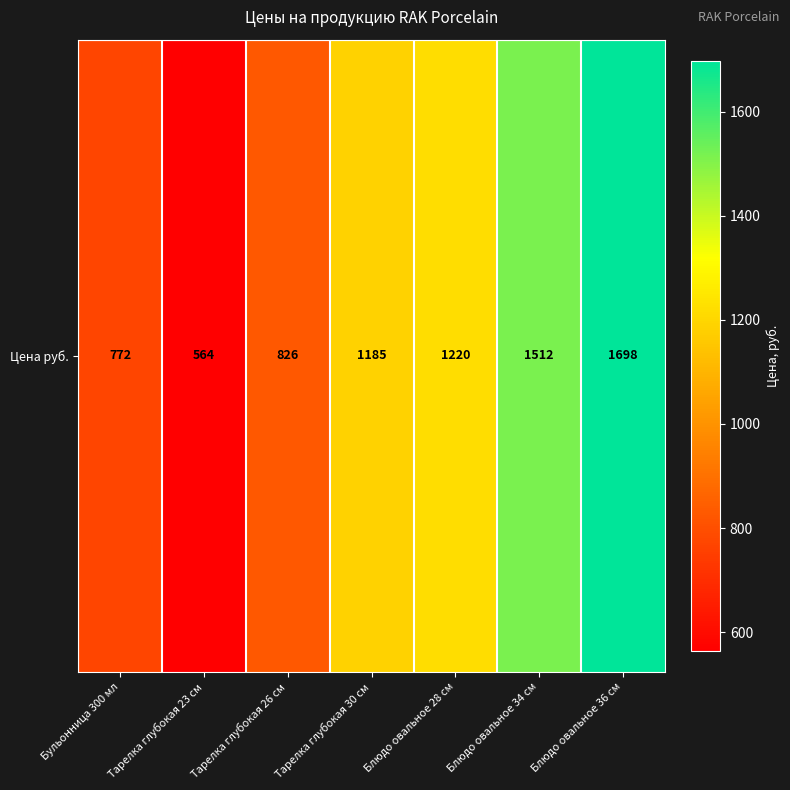

Reading left to right, extract all data points from this chart.

772	564	826	1185	1220	1512	1698